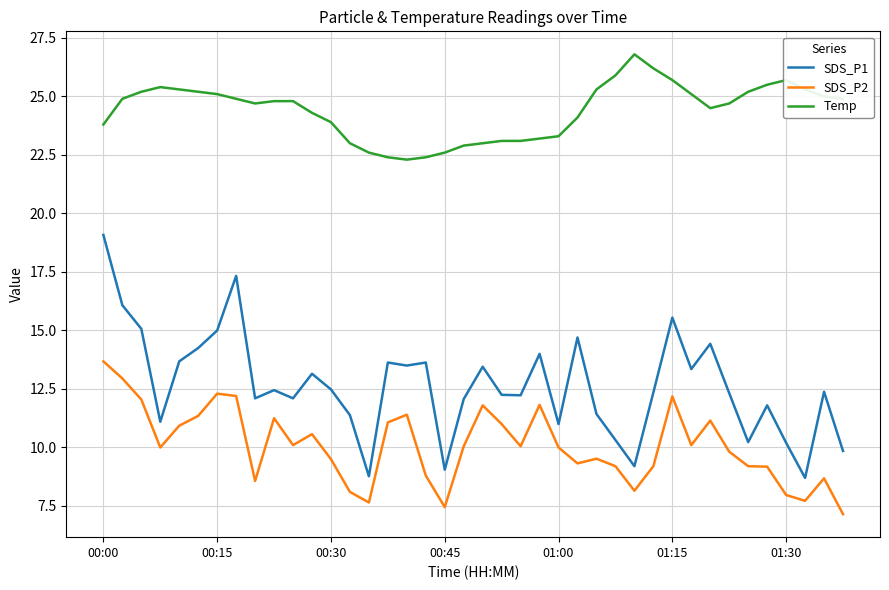

What is the maximum value for SDS_P1?

19.1